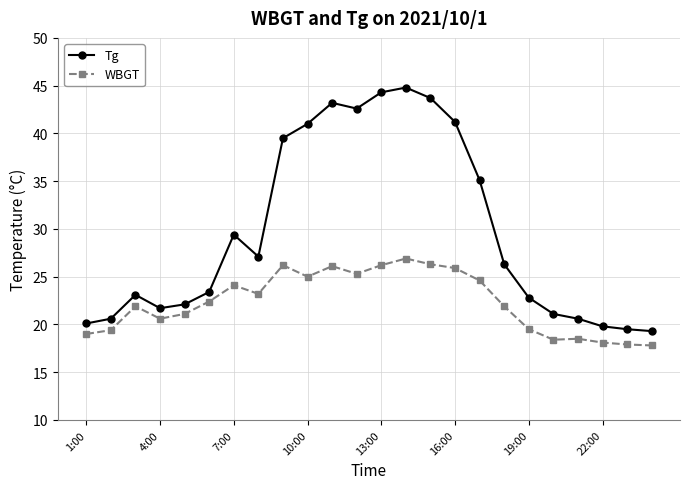

Which series has the largest total across all categories?

Tg